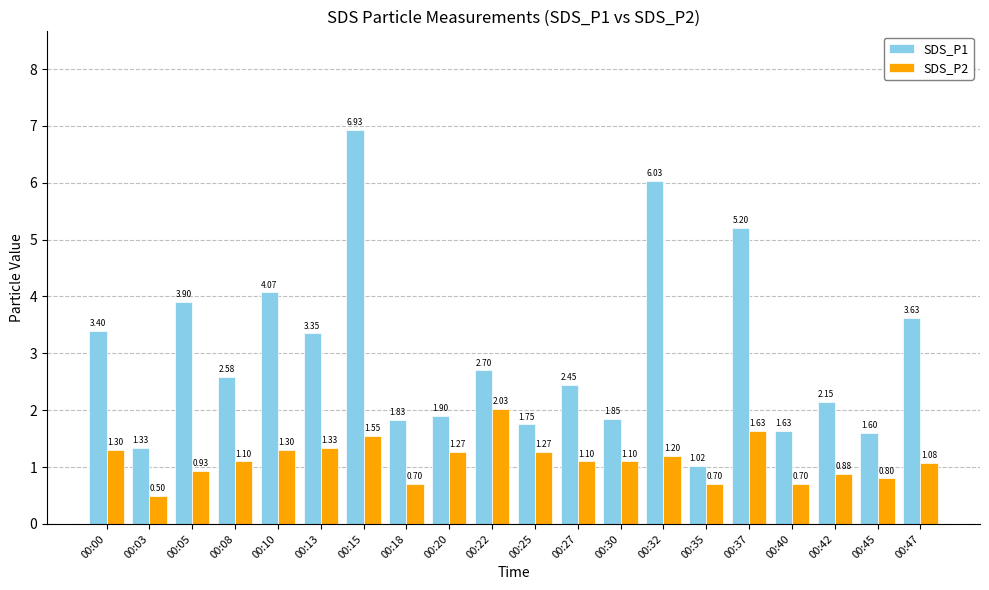

Which series has the largest total across all categories?

SDS_P1